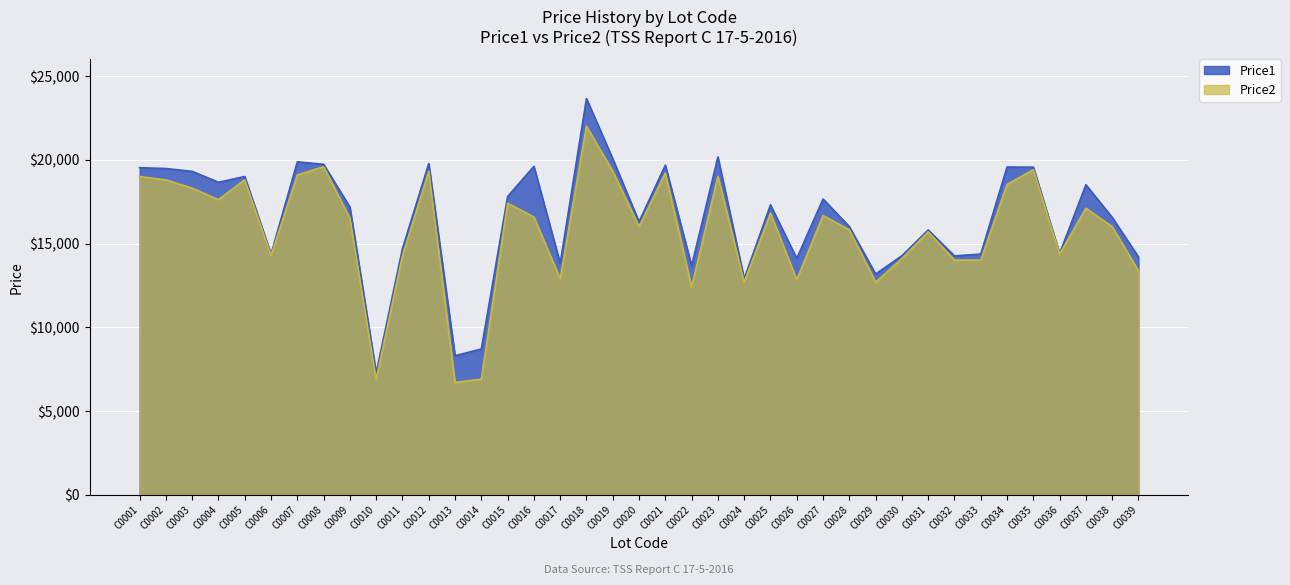

Rank the series by their maximum value, from highest to lowest.

Price1, Price2